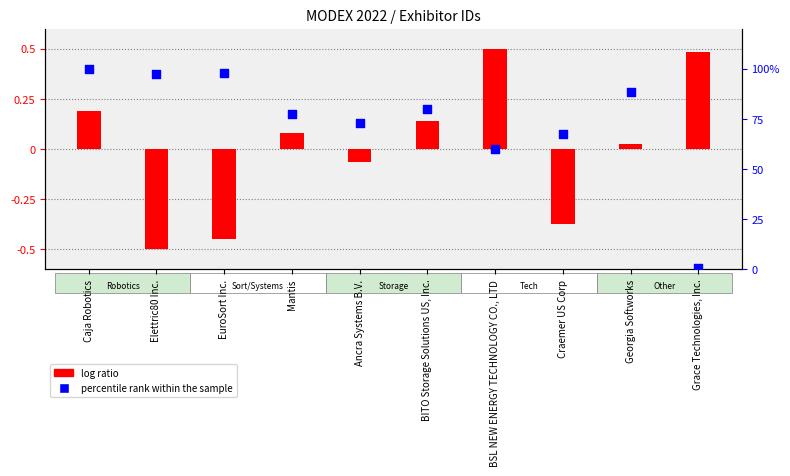

Is the value of percentile rank within the sample at EuroSort Inc. greater than the value of log ratio at BITO Storage Solutions US, Inc.?

Yes